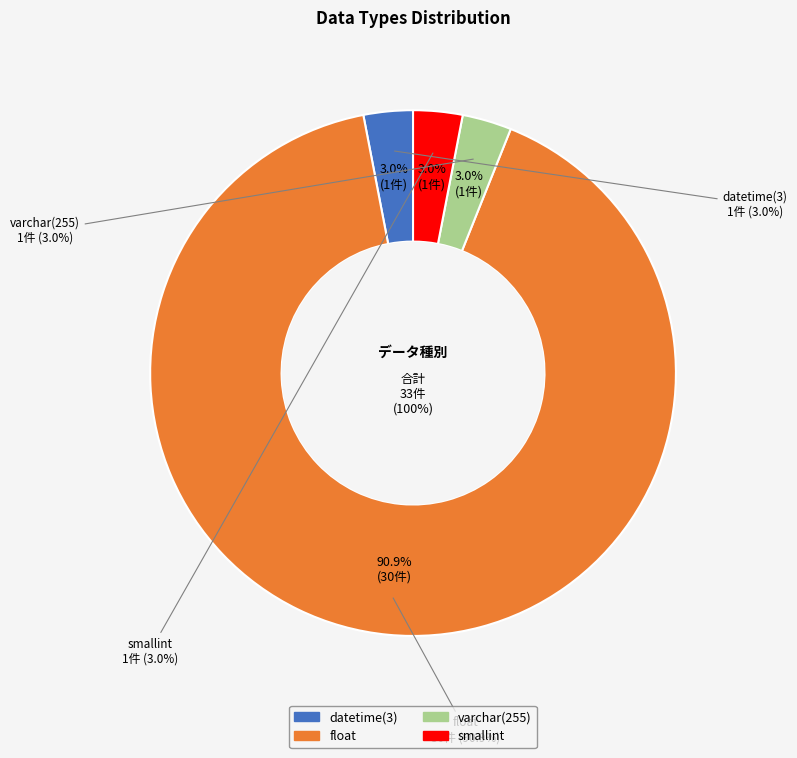

What percentage is NOT represented by float?

9.1%